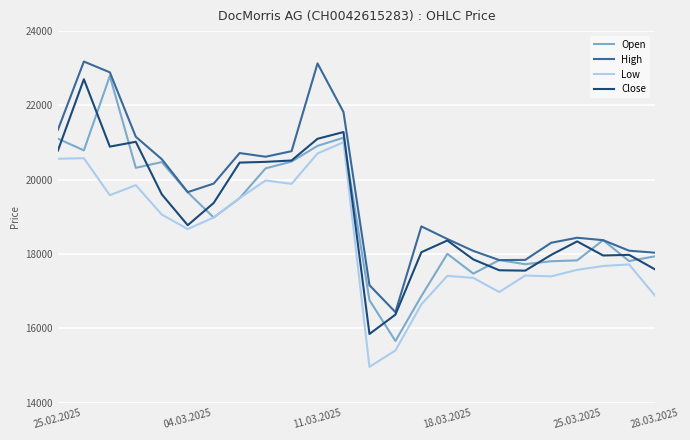

What is the difference between the second highest and minimum values in the Low series?

5740